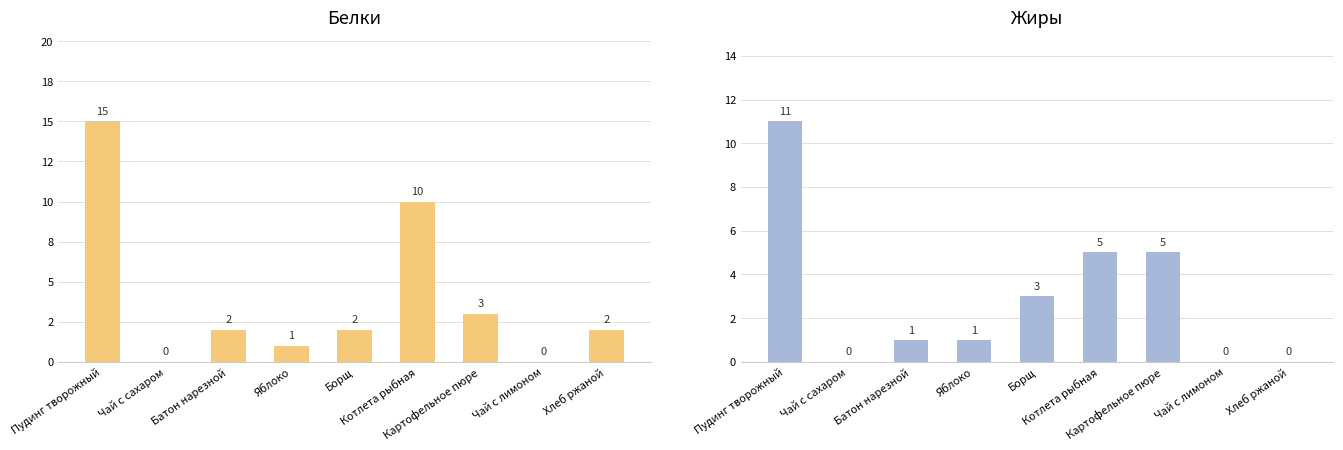

List the labels in order of Белки value, largest first.

Пудинг творожный, Котлета рыбная, Картофельное пюре, Батон нарезной, Борщ, Хлеб ржаной, Яблоко, Чай с сахаром, Чай с лимоном